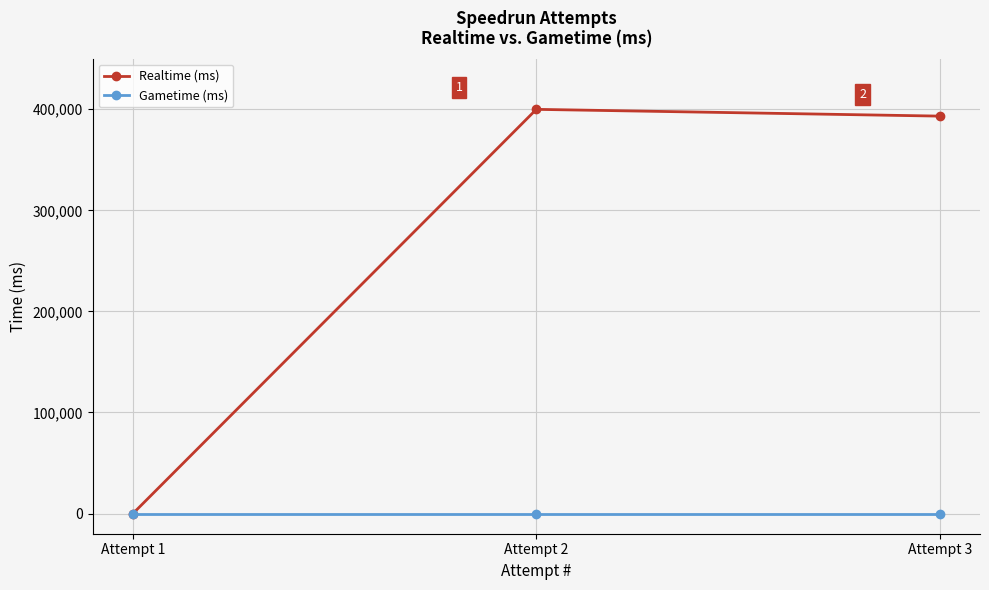

Which series has the largest total across all categories?

Realtime (ms)